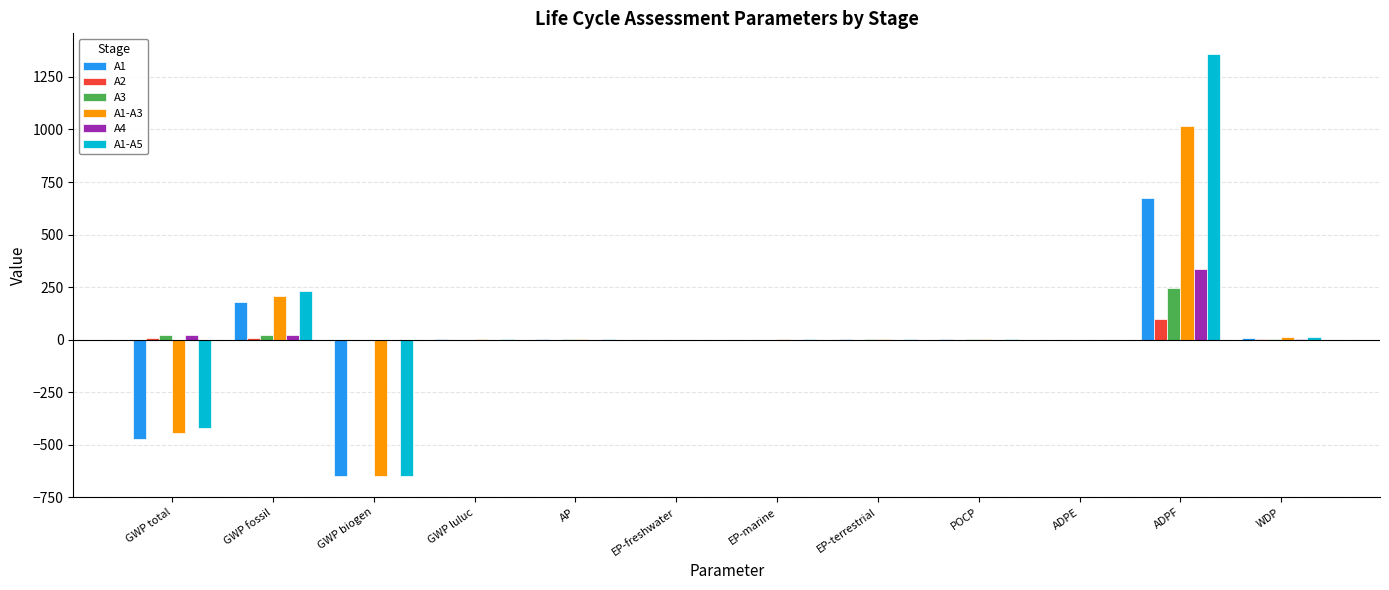

Read the A1 value at AP.

0.3